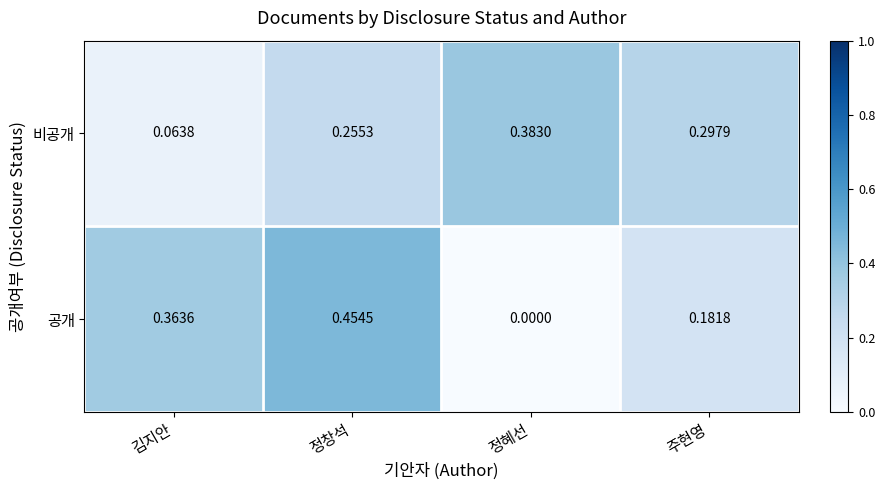

How many data points does each series have?

4